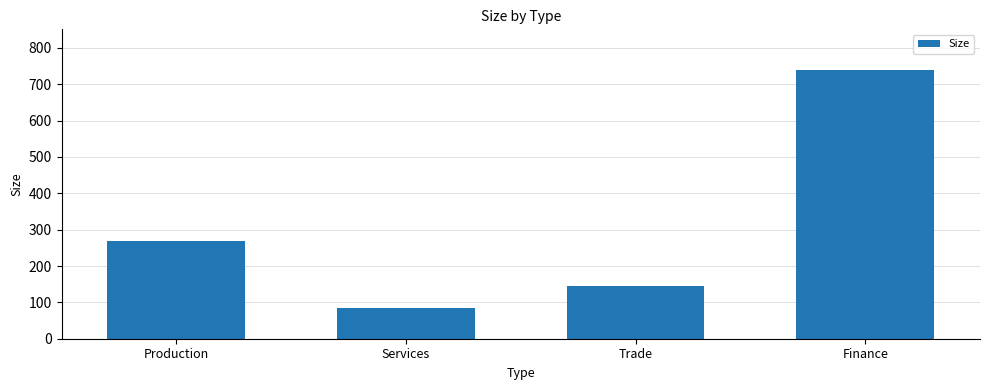

How many distinct data groups are displayed?

1